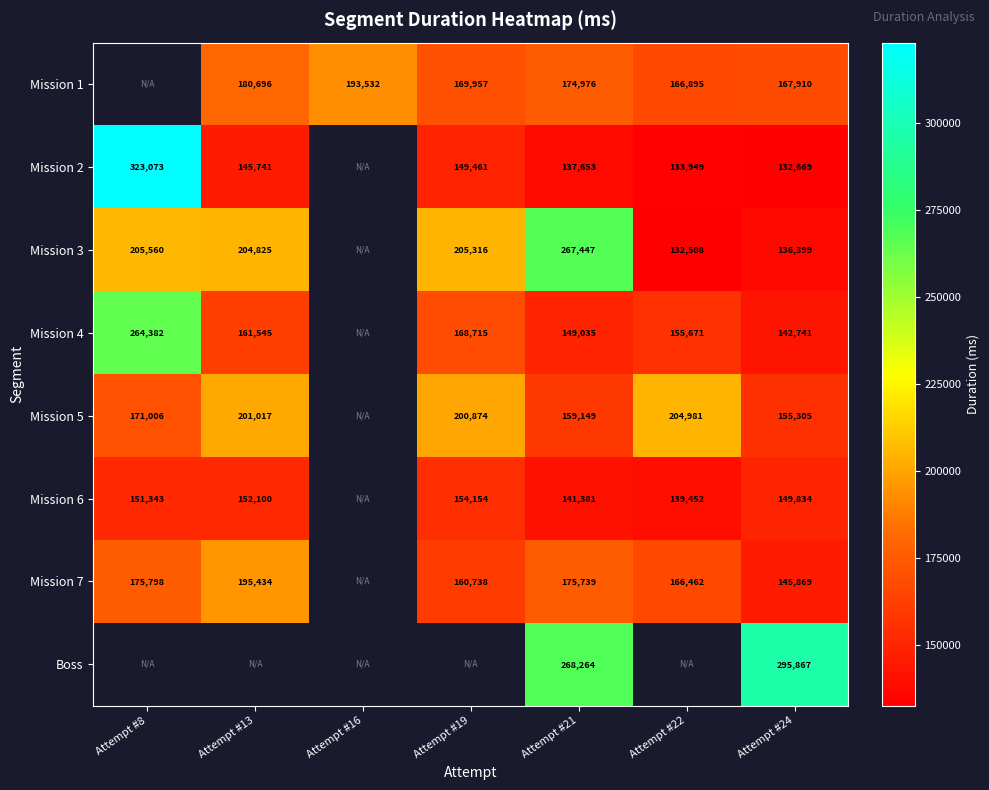

How many categories are shown in the chart?

7